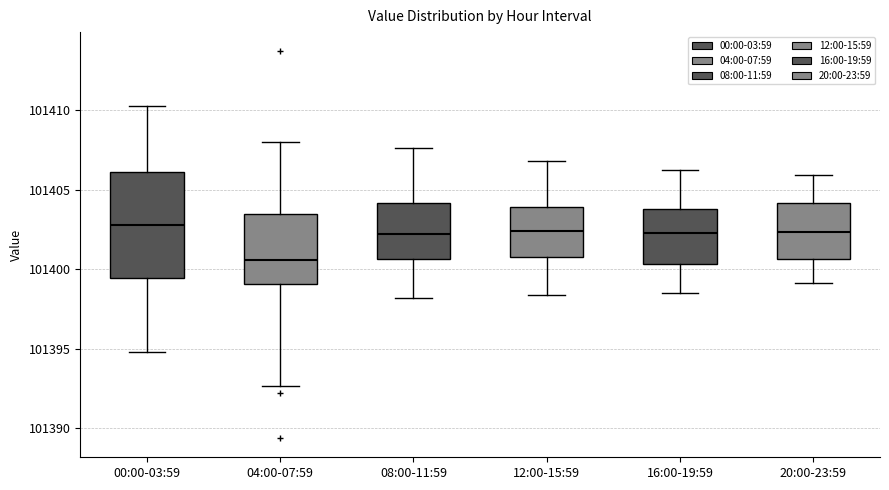

Comparing the boxes themselves (not the whiskers), which one is the tallest?

00:00-03:59